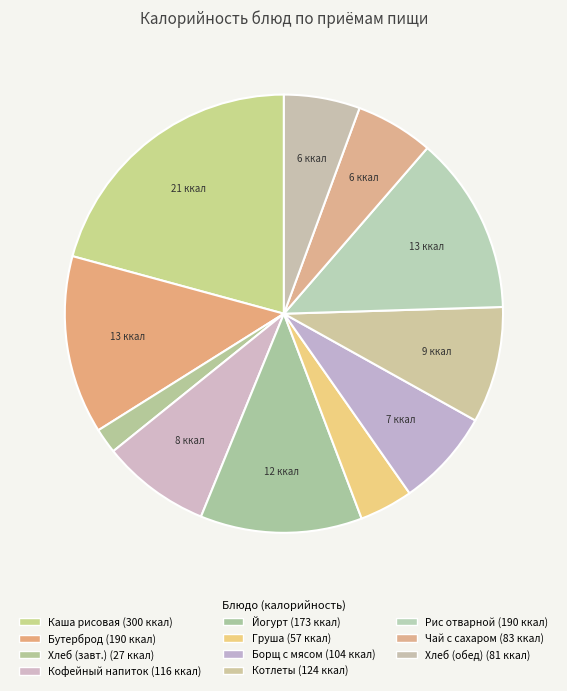

How many slices are in this pie chart?

11